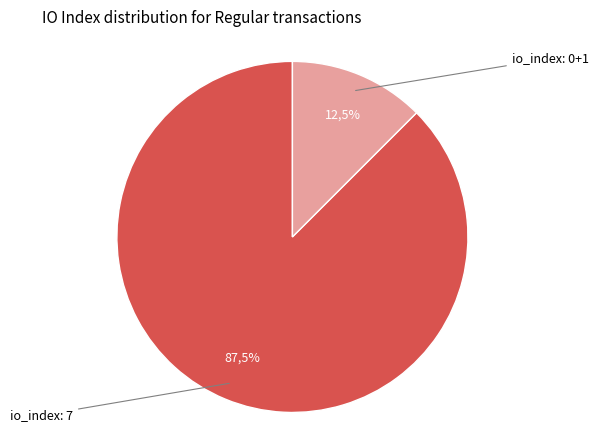

What is the total percentage of io_index=7 and io_index=0?

100.0%